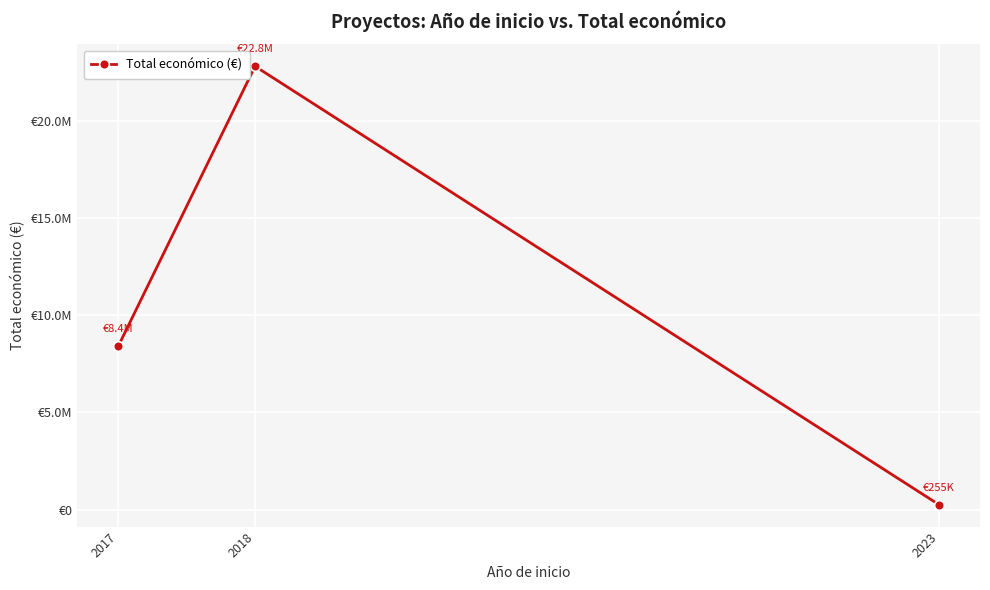

At which label does the data first exceed 8406877?

2018